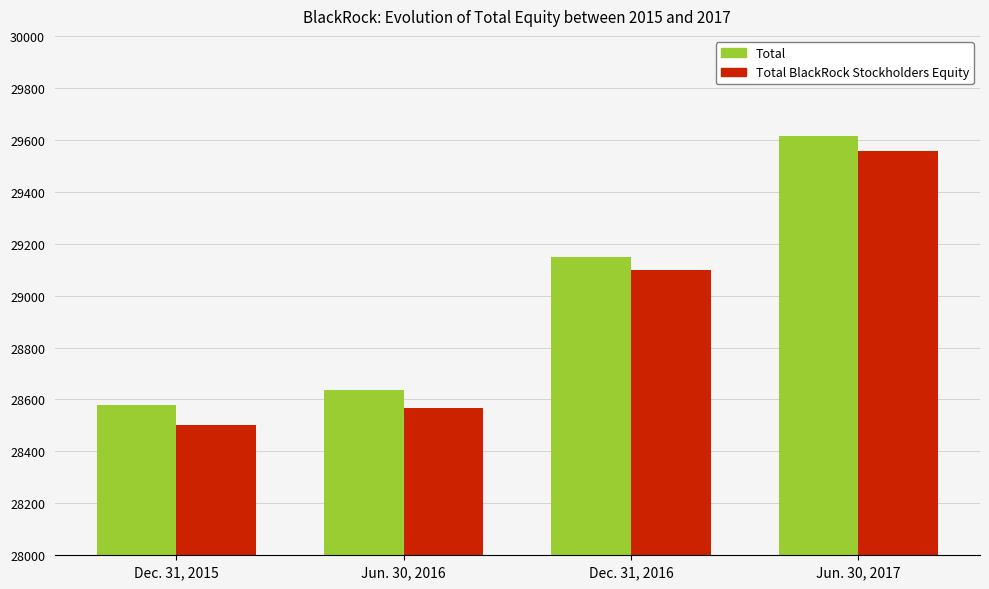

True or false: Total BlackRock Stockholders Equity has a value of 19425 at Dec. 31, 2016.

False